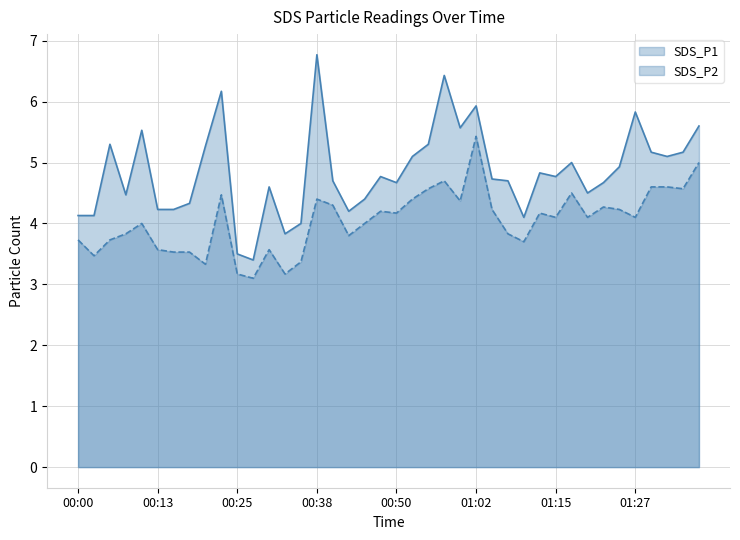

Where is SDS_P1 nearest to the value 5?

01:17